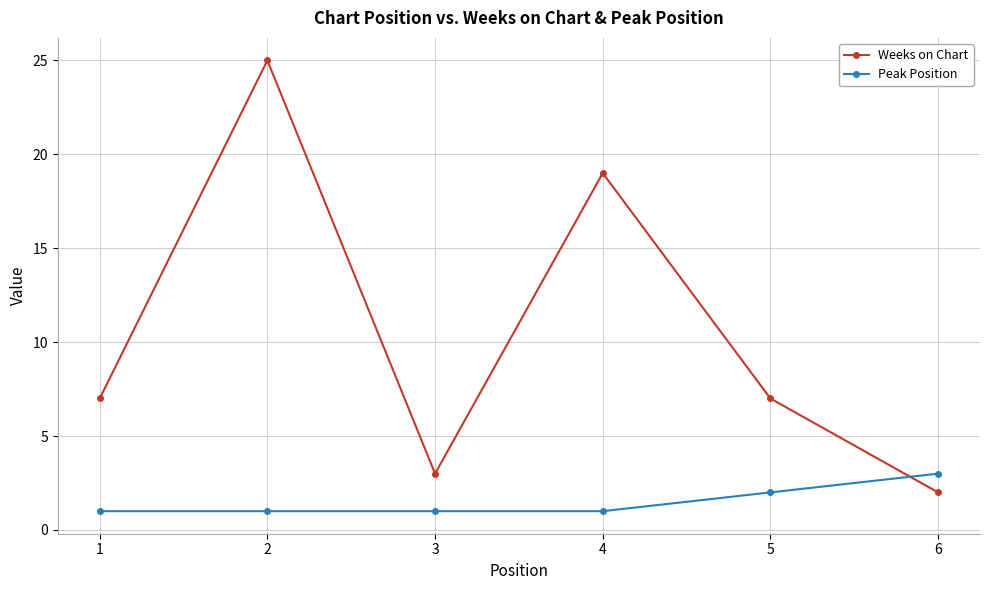

Is the value of Peak Position at 6 greater than the value of Weeks on Chart at 5?

No